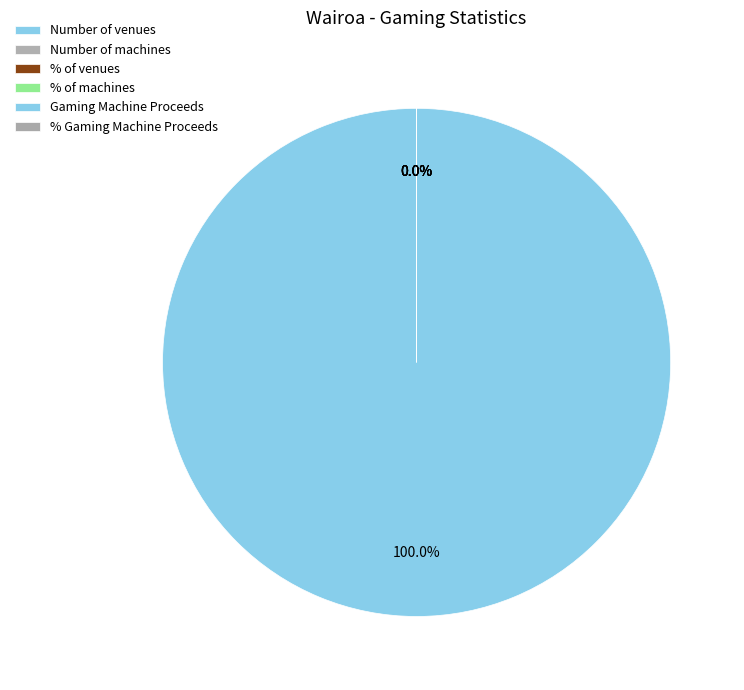

Count the number of slices in the pie.

6